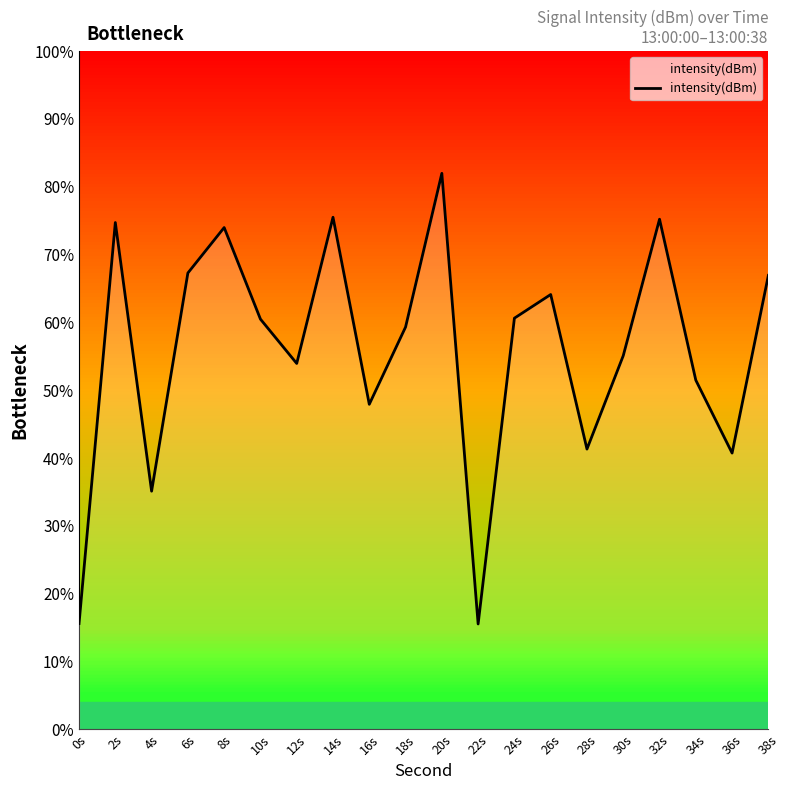

Where is the first local minimum?

4s